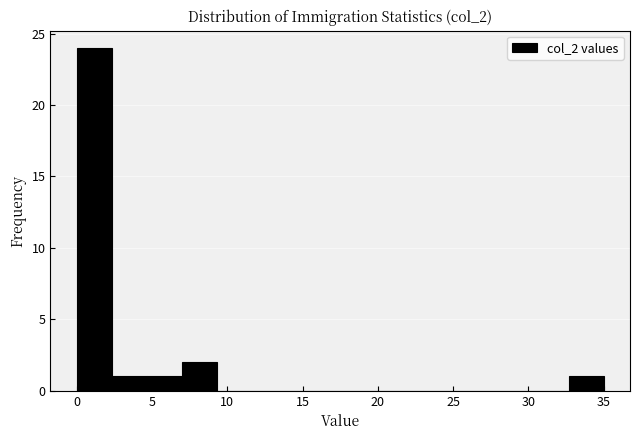

How tall is the bar that spans 0.0 to 2.5 on the x-axis? Neither the bar edges nor the heights are printed on the chart, so give them approximately, as read against the axes.

24